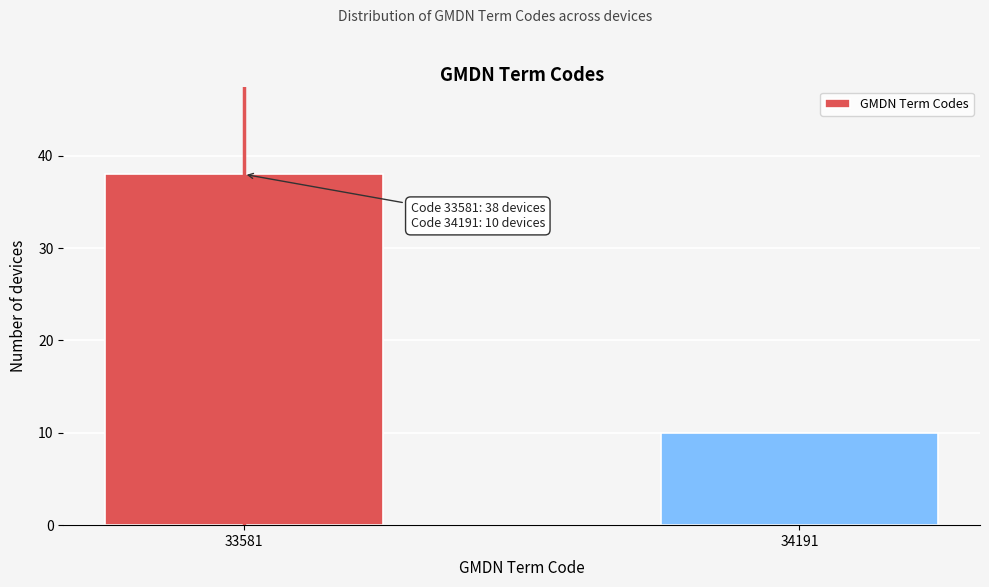

Reading left to right, extract all data points from this chart.

33581=38	34191=10